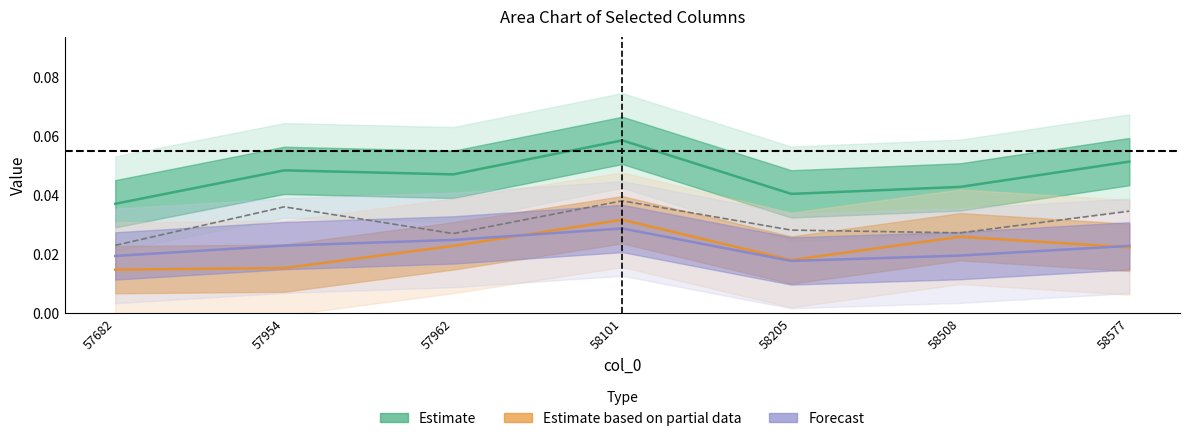

The value at 57962 is 0.0. True or false?

True